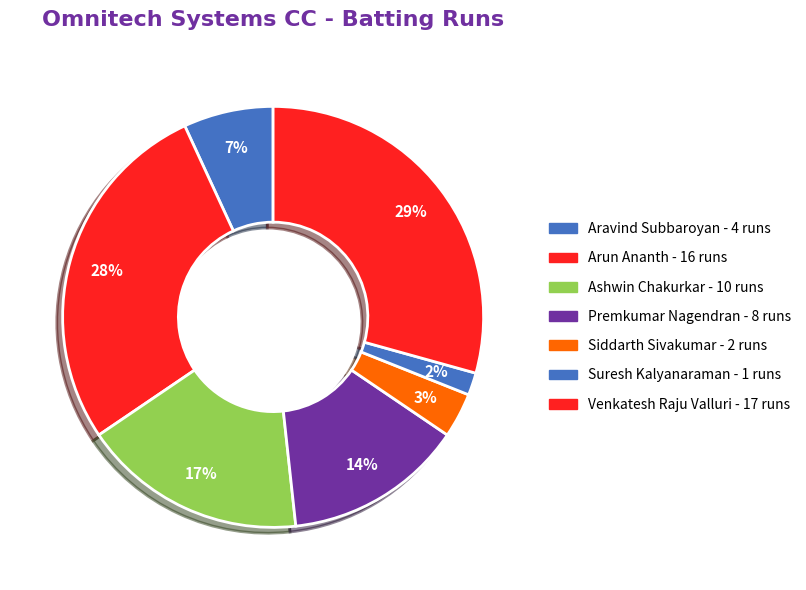

Count the number of slices in the pie.

7